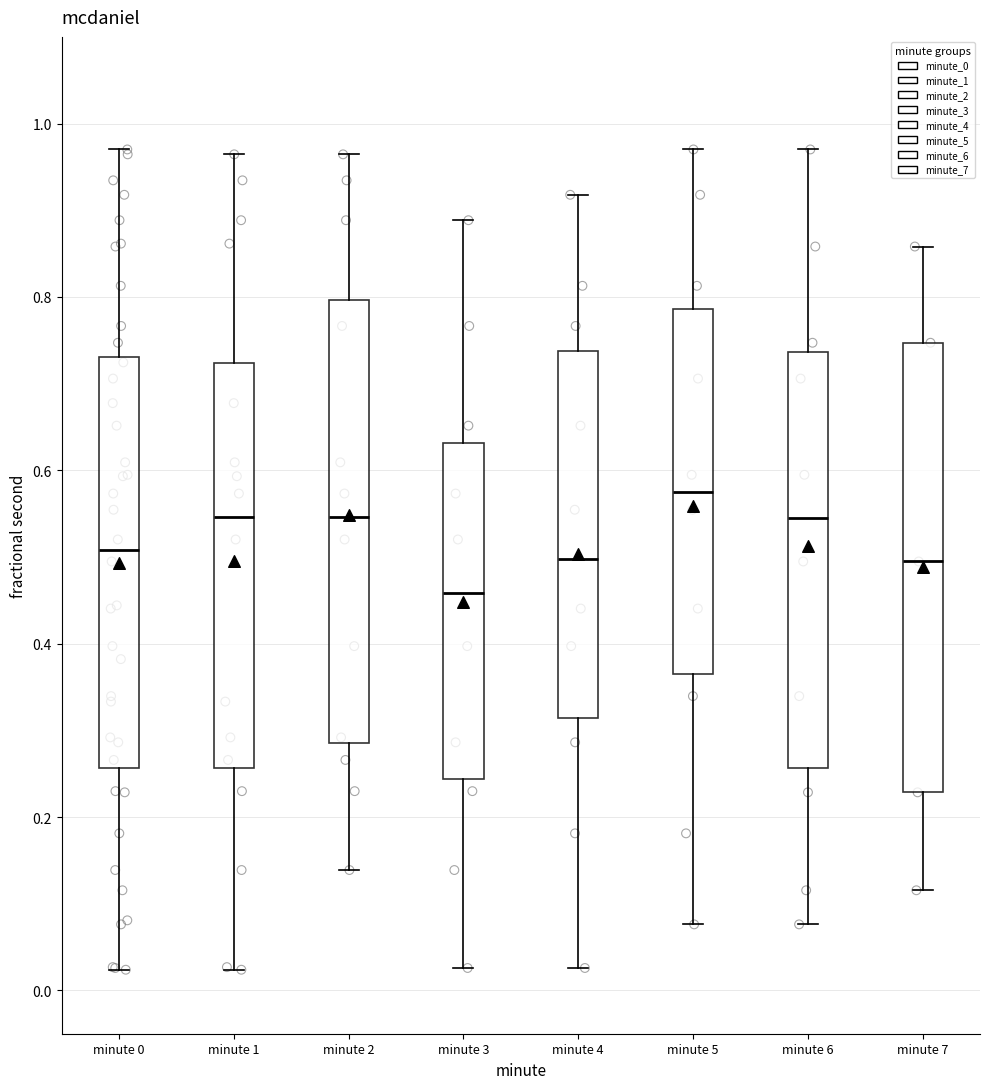

Where does the lower whisker of the box for minute 5 end on the y-axis? The values are not printed on the chart, so give them approximately, as read against the axis.

0.08